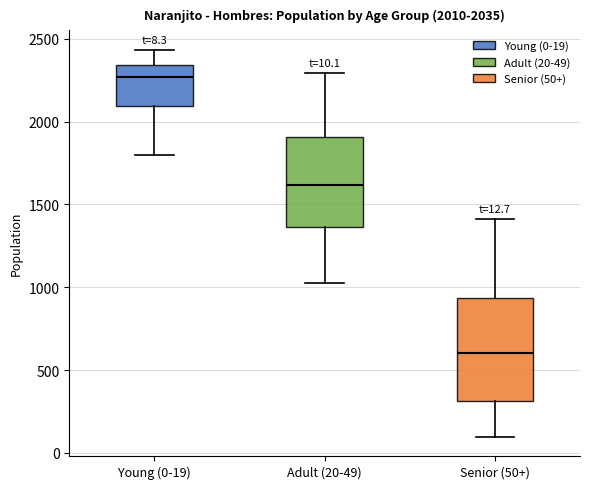

Which box's median line is the highest?

Young (0-19)